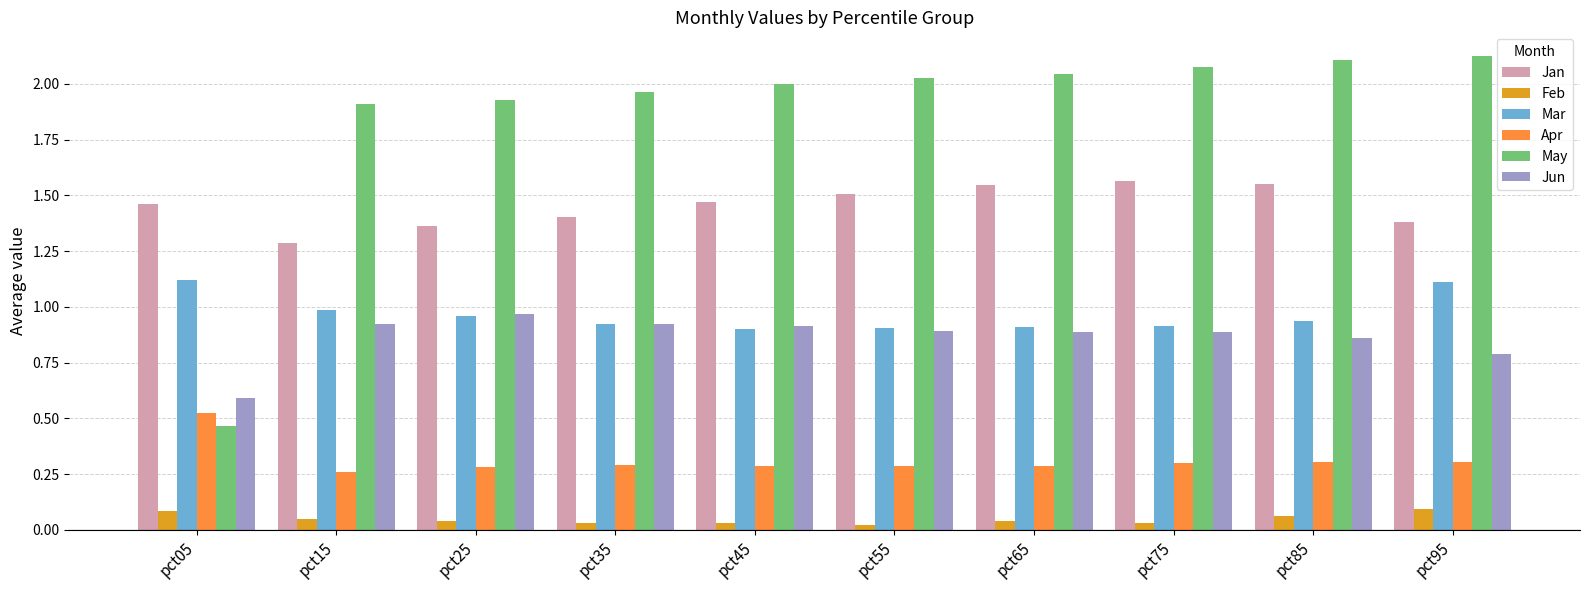

Which series has the largest range (max minus min)?

May